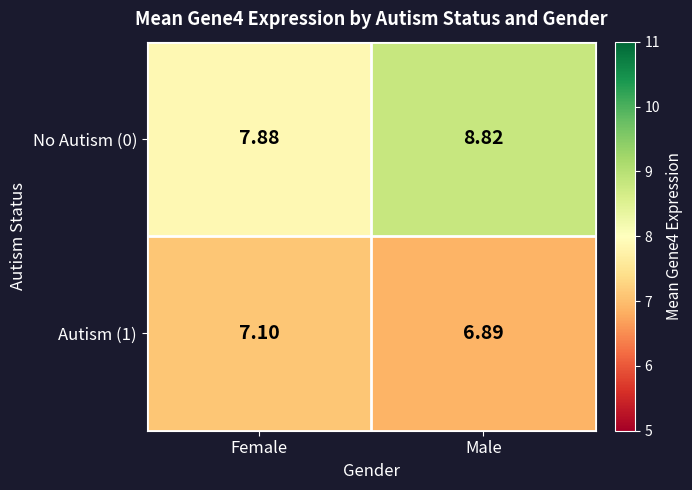

At which label is No Autism (0) closest to 8?

Female